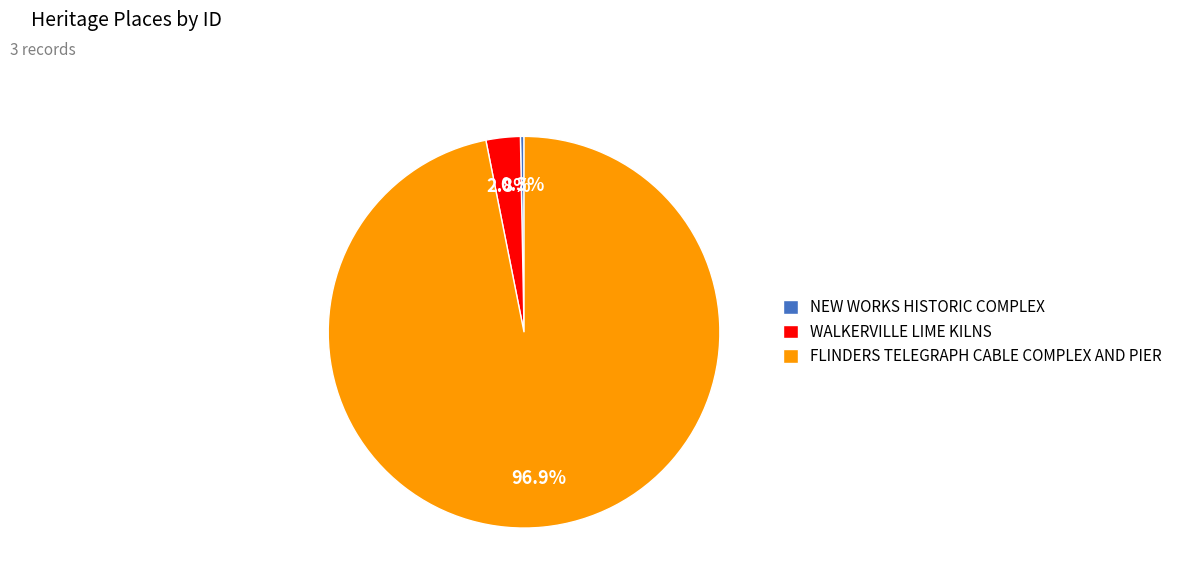

Which slice is the smallest?

NEW WORKS HISTORIC COMPLEX